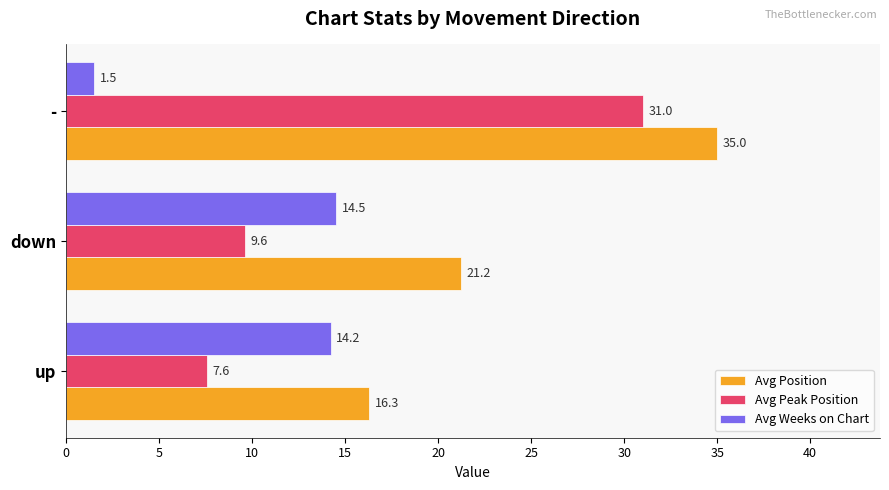

List the series in order of their peak value, lowest first.

Avg Weeks on Chart, Avg Peak Position, Avg Position